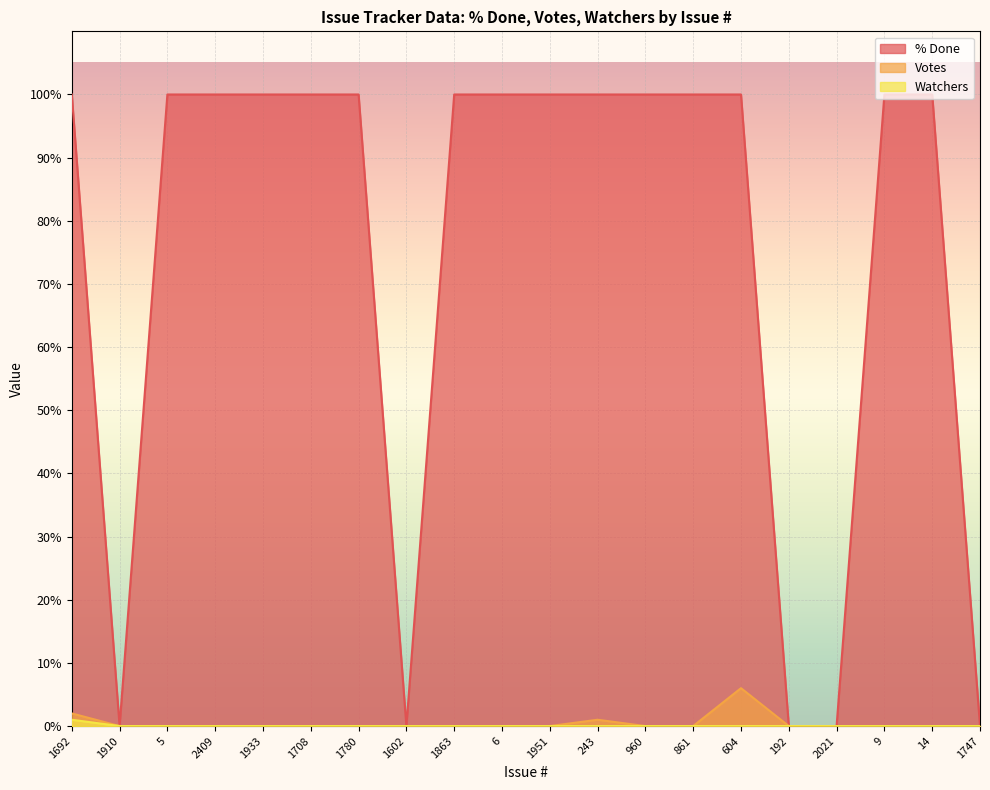

True or false: Watchers and Votes cross at least once.

False